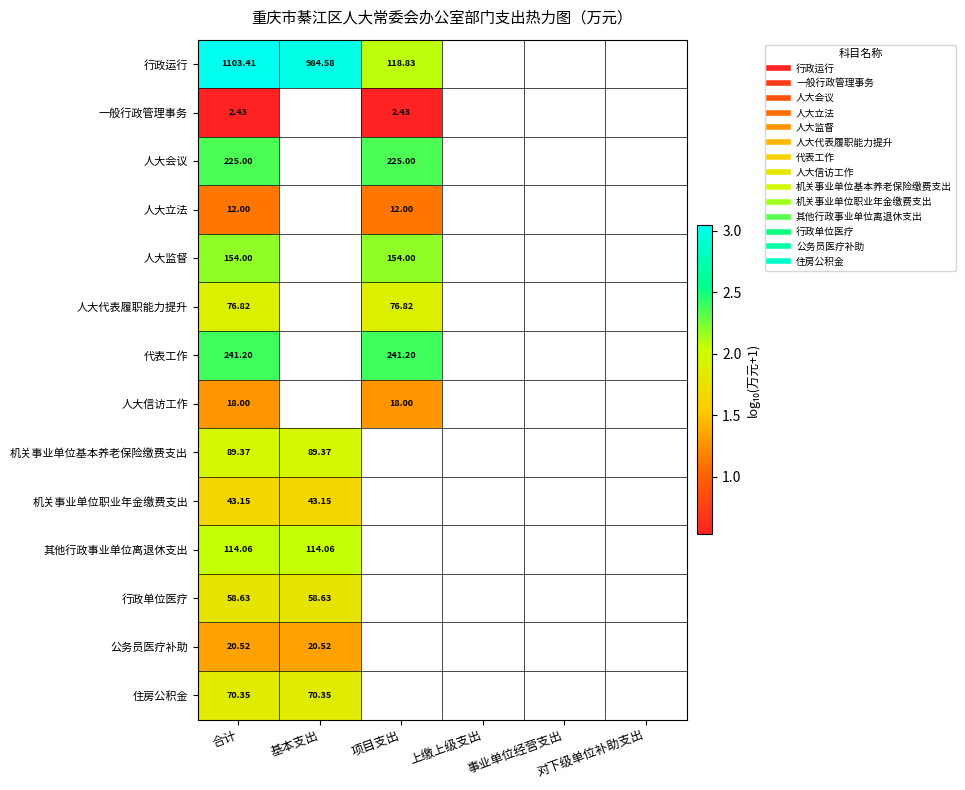

Count the number of categories in the chart.

6